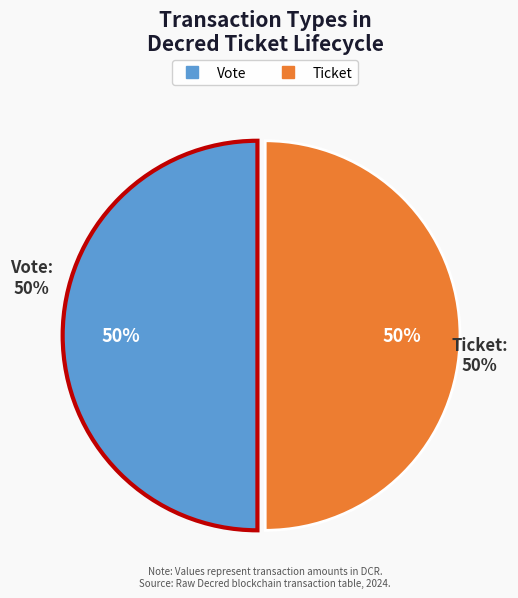

Does Vote (tx_type, io_index=1) represent more than half of the total?

Yes